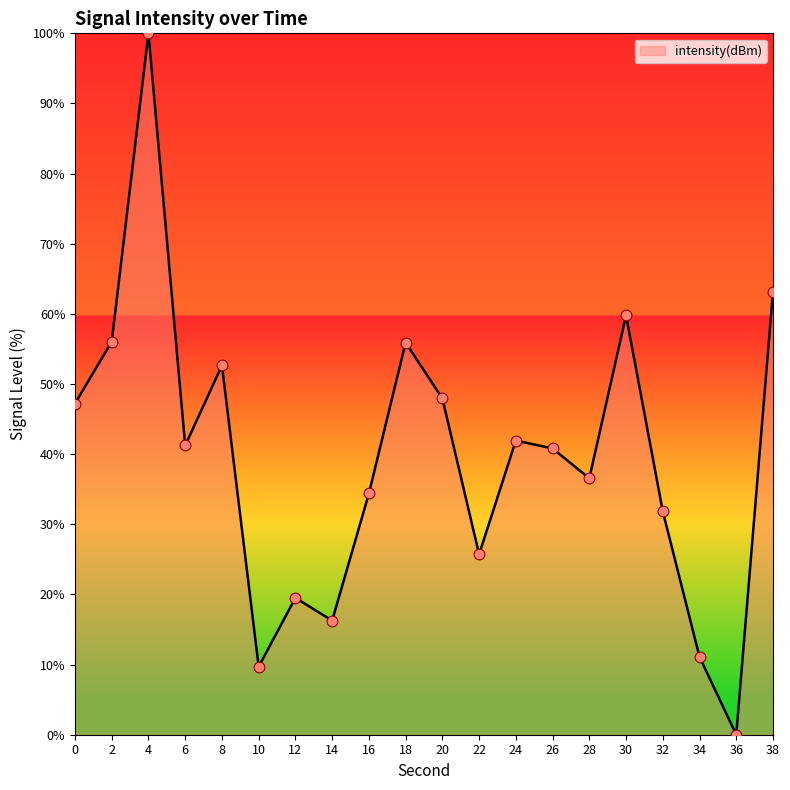

Between 32 and 12, which is larger?

32